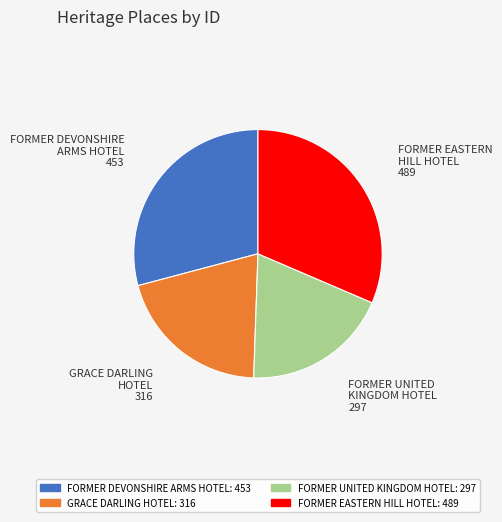

Rank the categories by value from highest to lowest.

FORMER EASTERN HILL HOTEL, FORMER DEVONSHIRE ARMS HOTEL, GRACE DARLING HOTEL, FORMER UNITED KINGDOM HOTEL